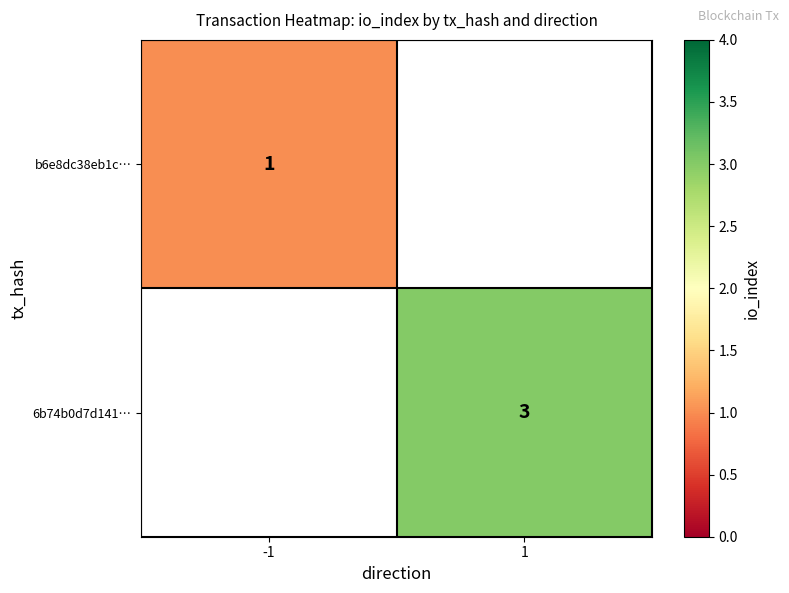

What is the greatest value displayed?

3.0